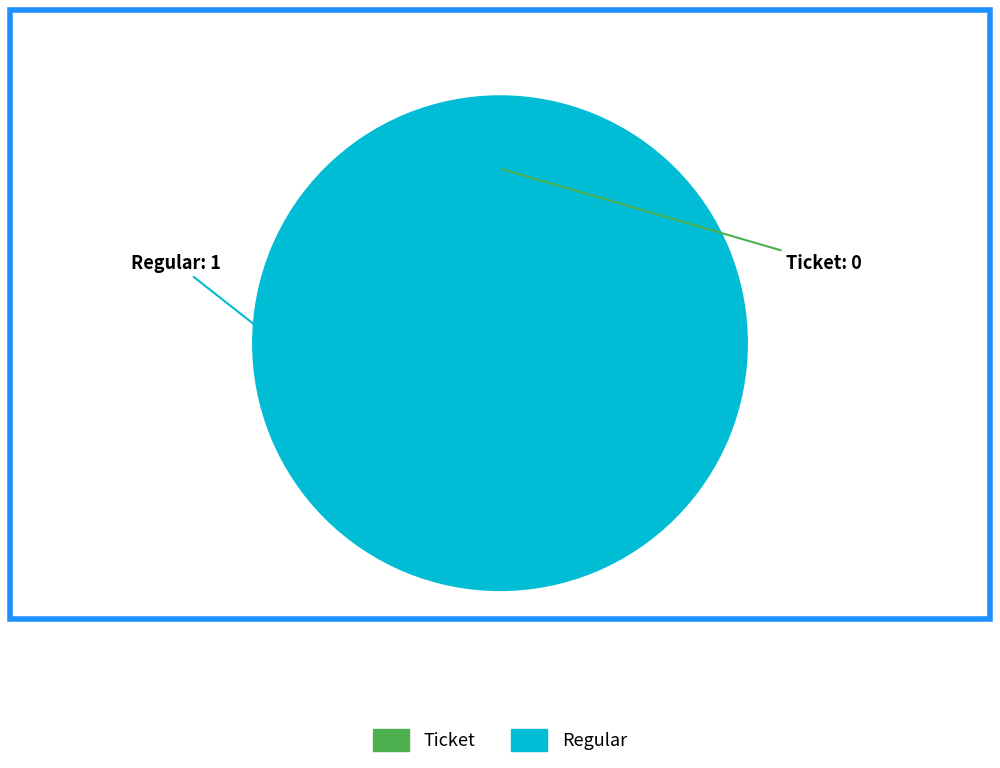

What portion of the pie excludes Ticket?

100.0%